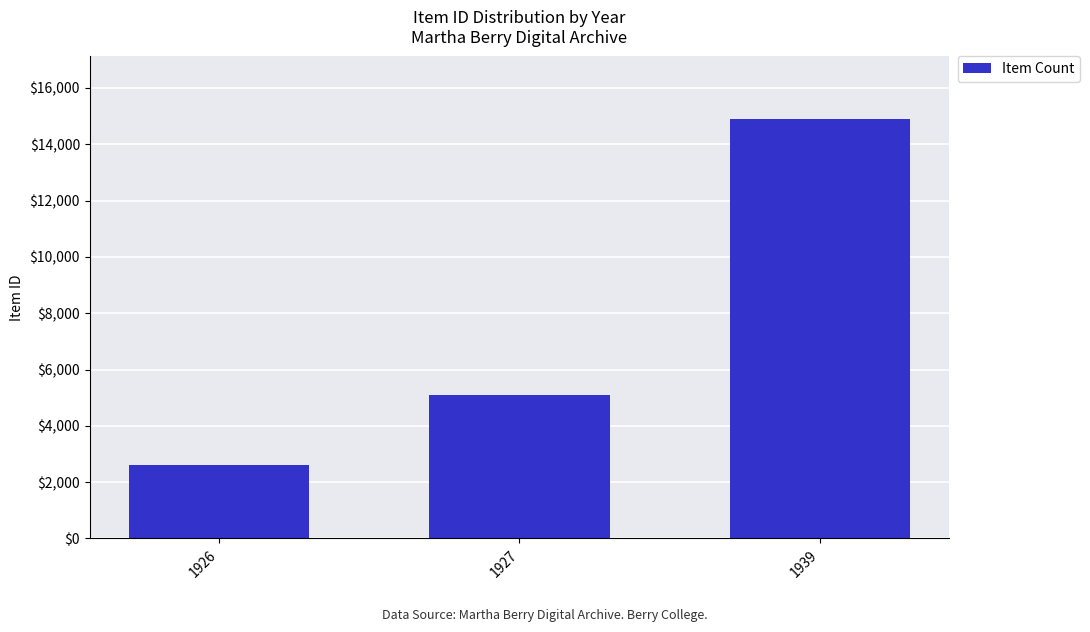

Reading left to right, transcribe all the data shown in this chart.

1926=2599	1927=5105	1939=14884